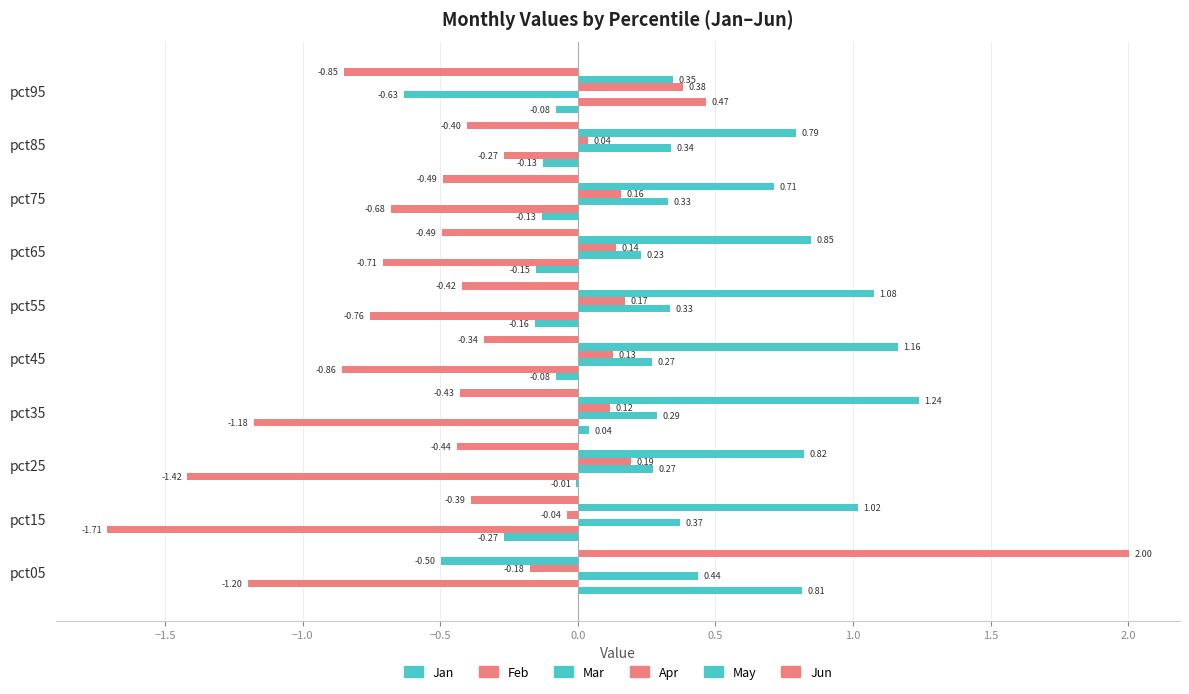

What position from the right is 1.0?

4